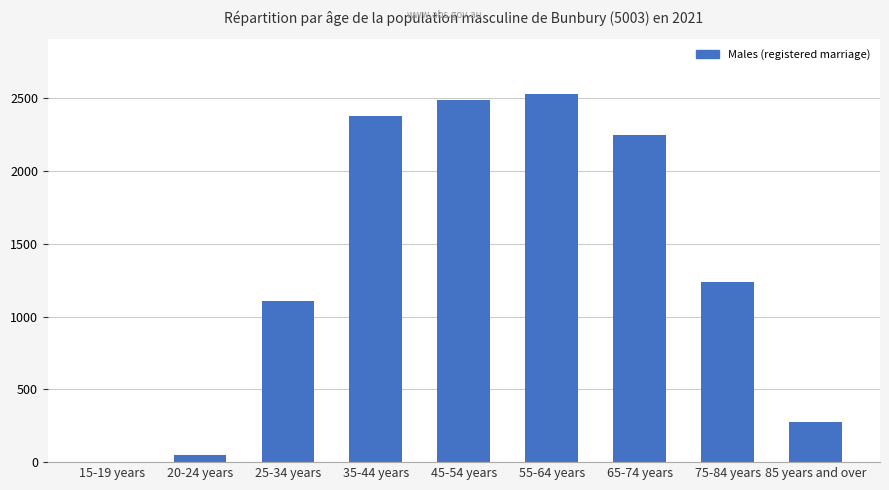

Is it true that the value at 65-74 years is 2245?

True